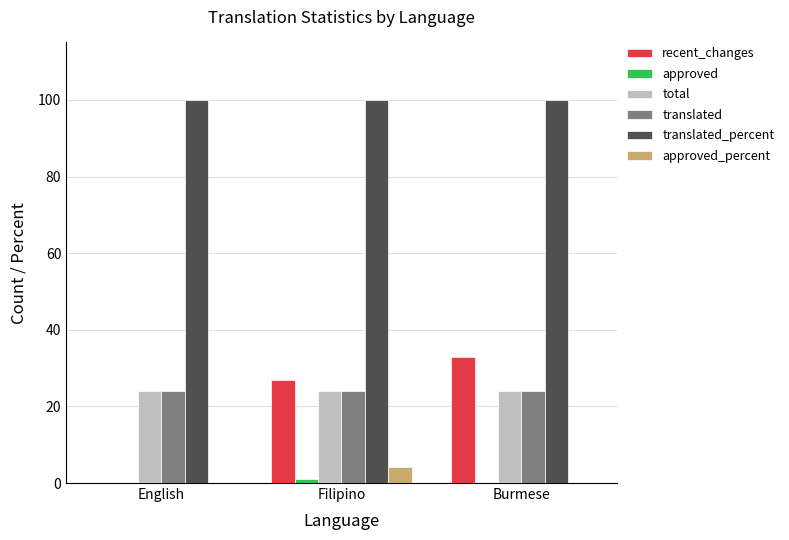

What is the sum of all total values?

72.0